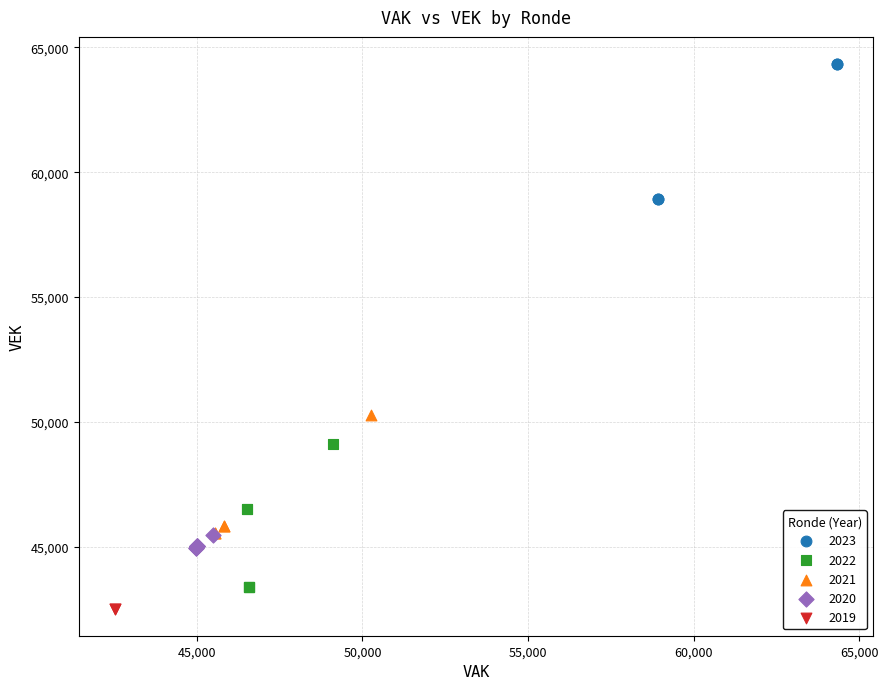

What are all the series names shown in the legend?

2023, 2022, 2021, 2020, 2019